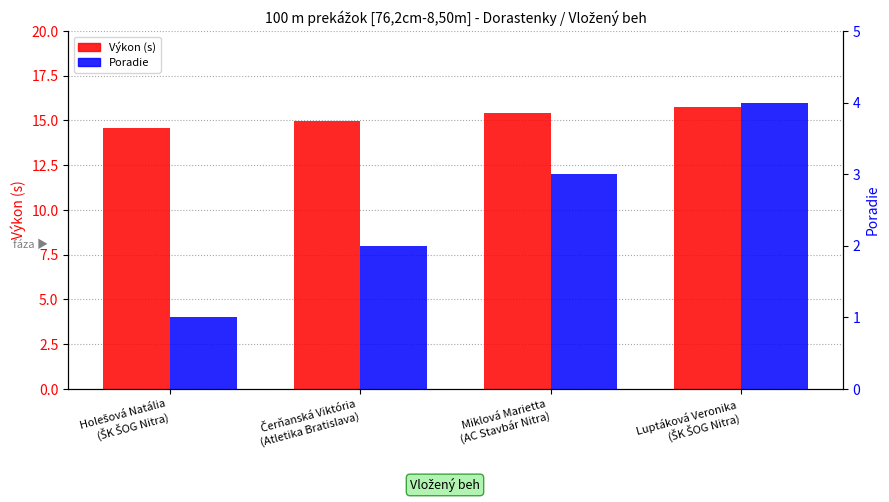

Between Čerňanská Viktória
(Atletika Bratislava) and Miklová Marietta
(AC Stavbár Nitra), which series saw the biggest shift?

Poradie